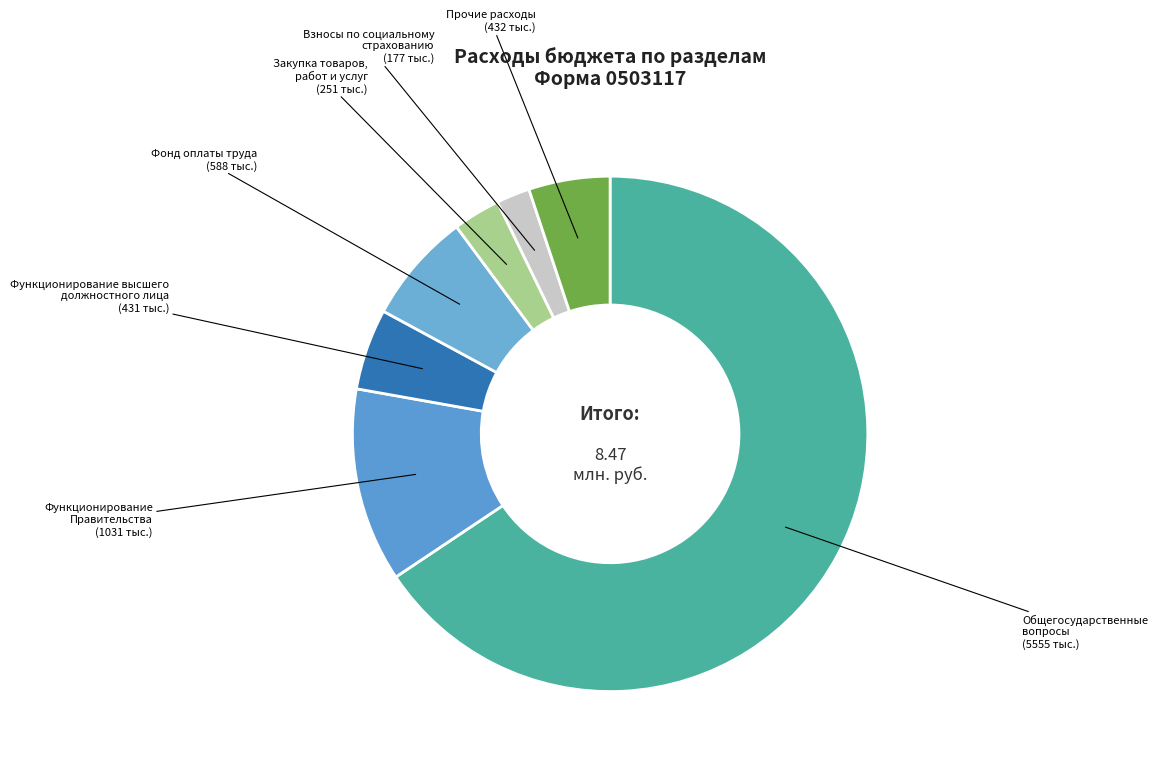

How many slices are in this pie chart?

7